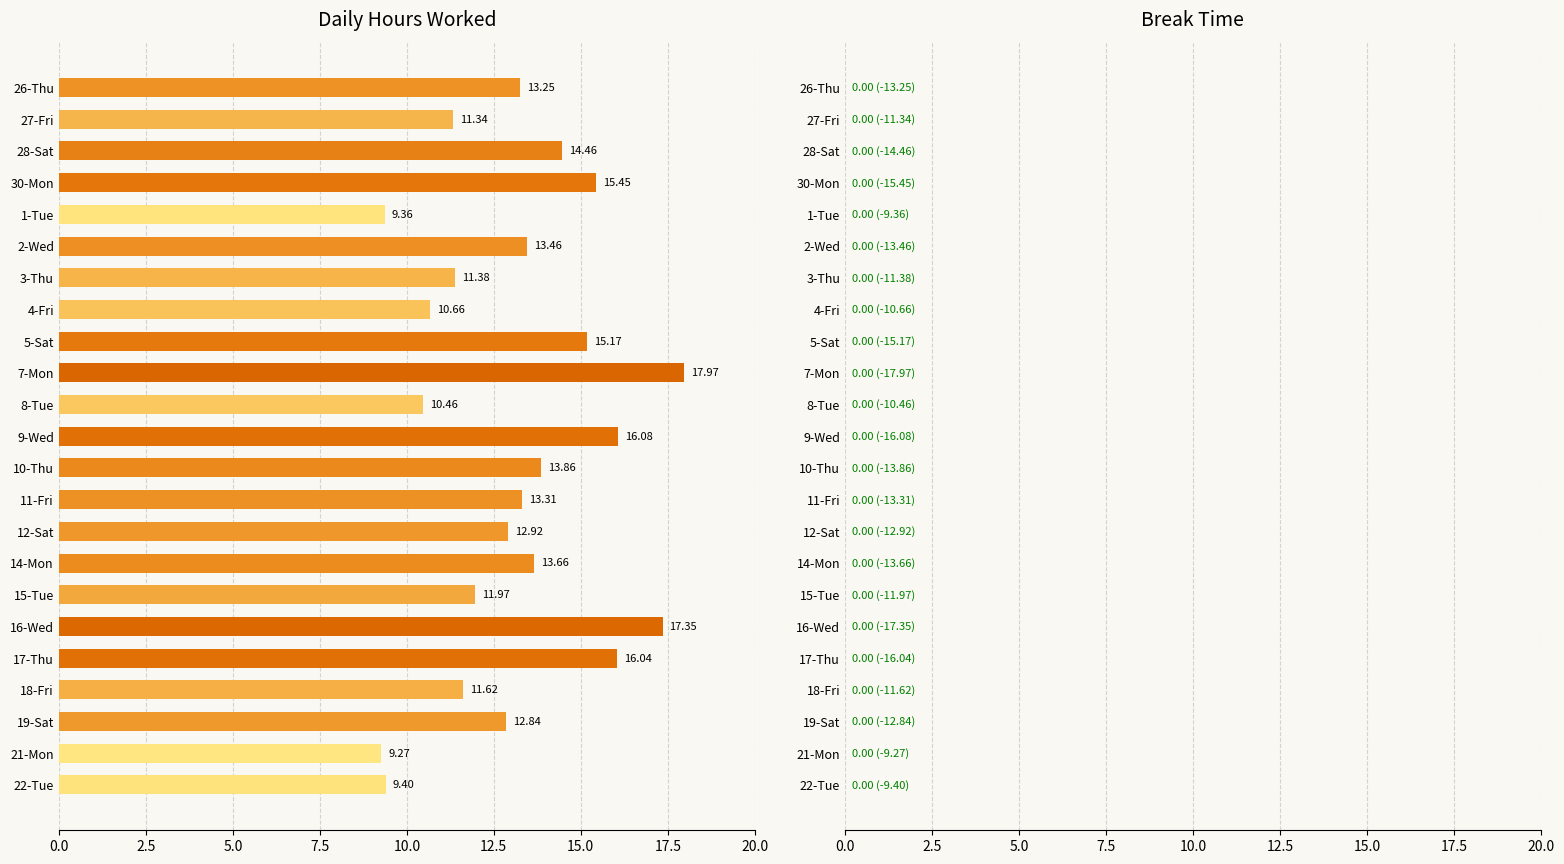

What is the sum of the values at 19-Sat and 7-Mon?

30.8